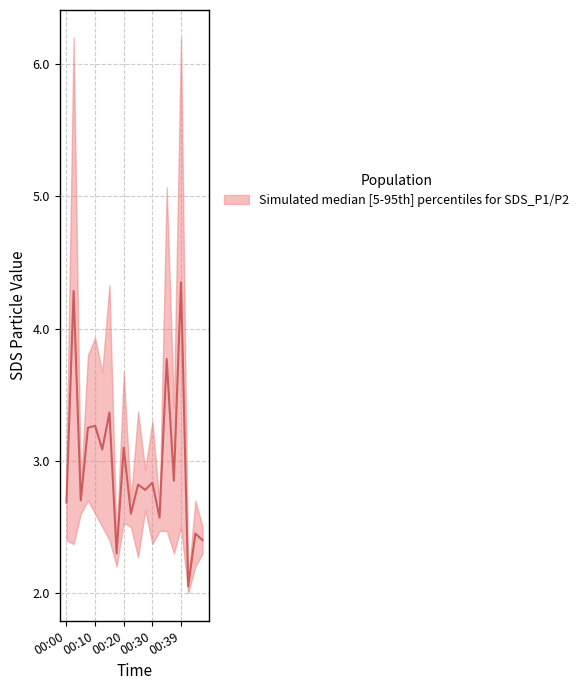

The value of median at 00:25 is 2.8. True or false?

True